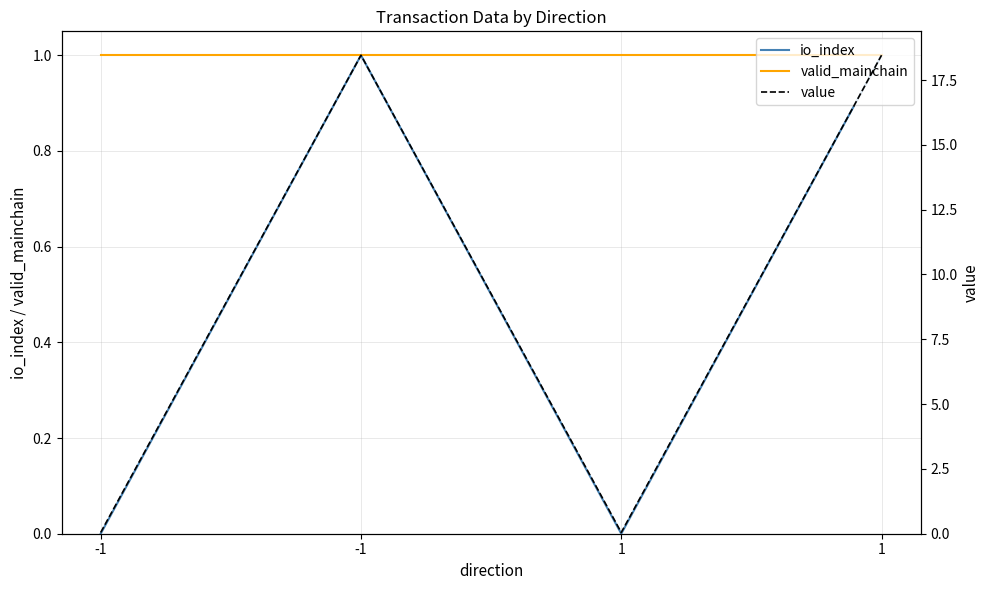

What is the difference between the io_index values at -1 and -1?

1.0